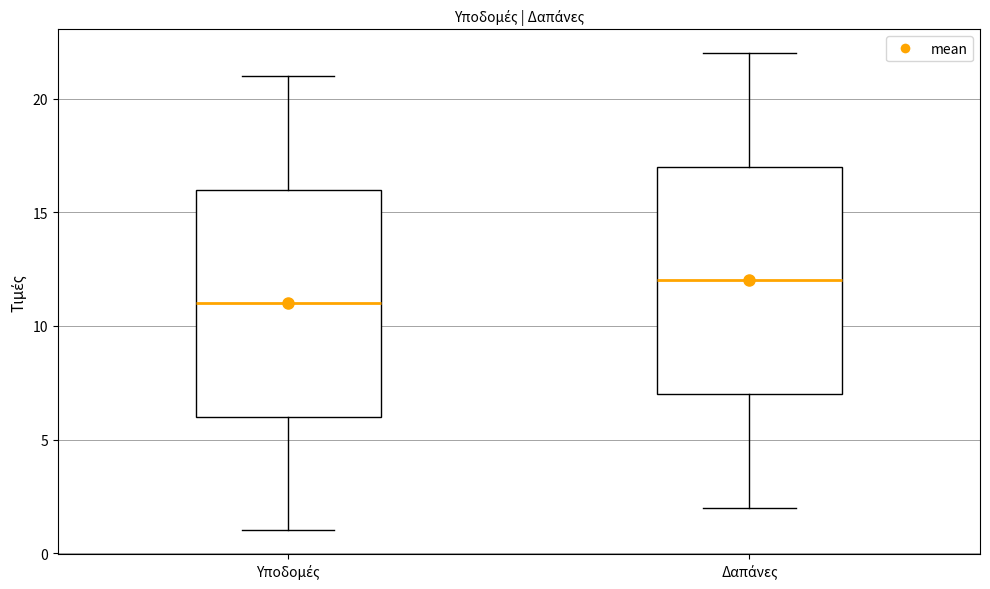

Where is the lower edge of the box for Υποδομές on the y-axis? The values are not printed on the chart, so give them approximately, as read against the axis.

6